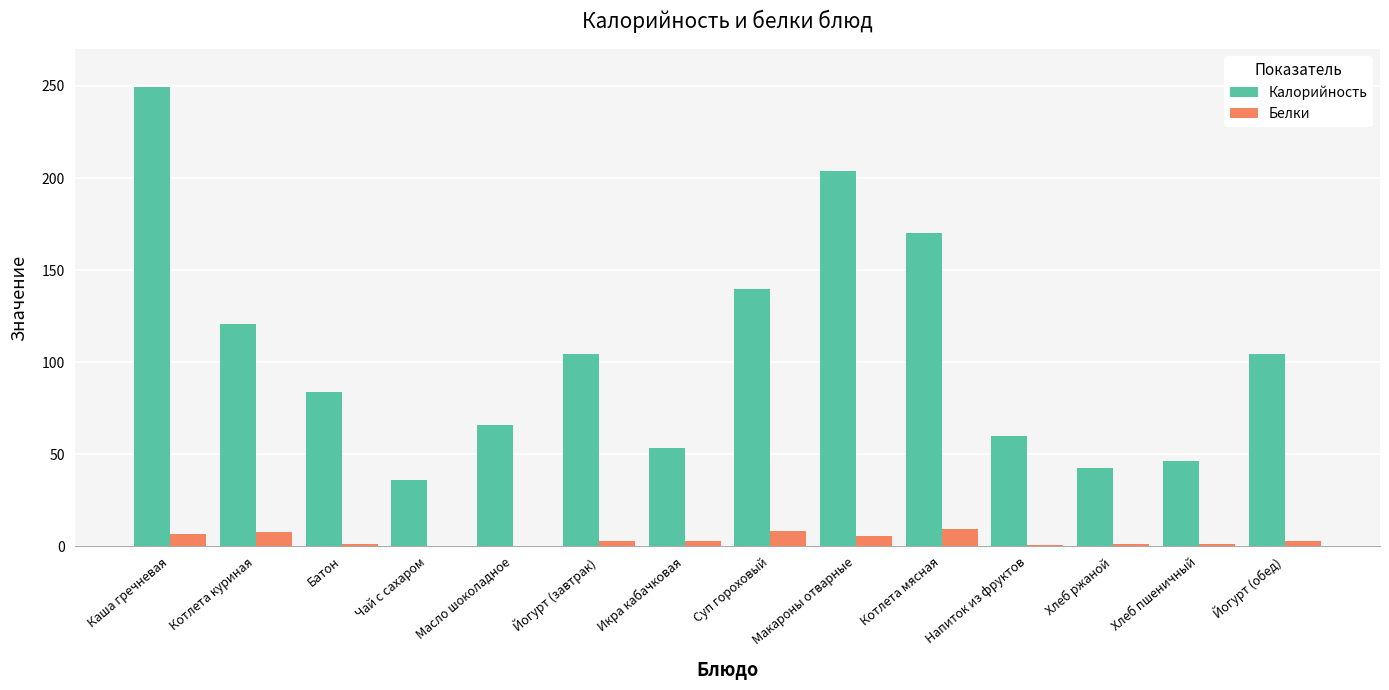

The value of Калорийность at Чай с сахаром is 36.0. True or false?

True